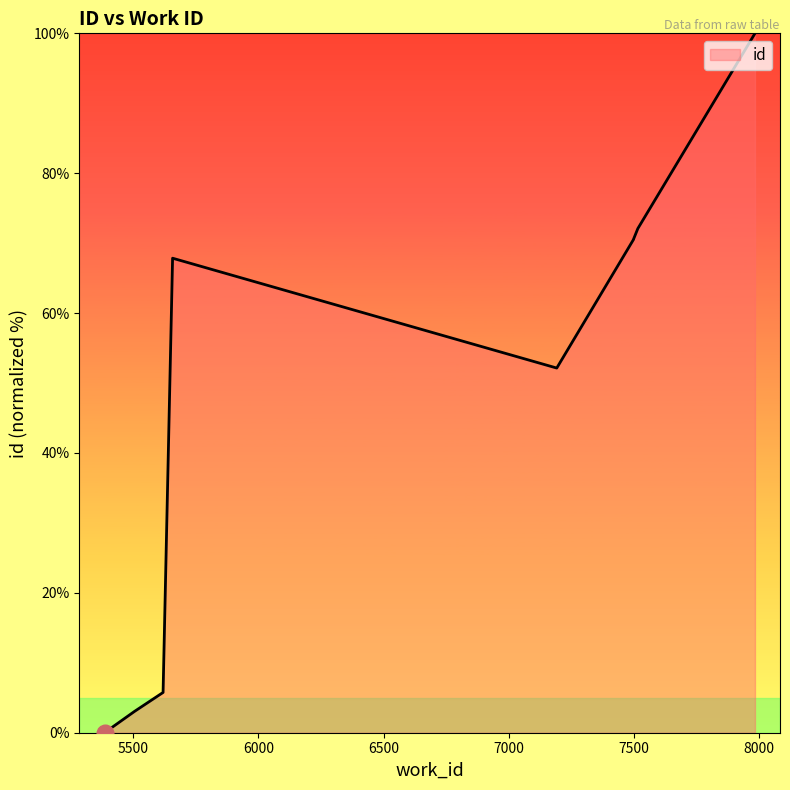

The value at 7984 is 162.3. True or false?

False